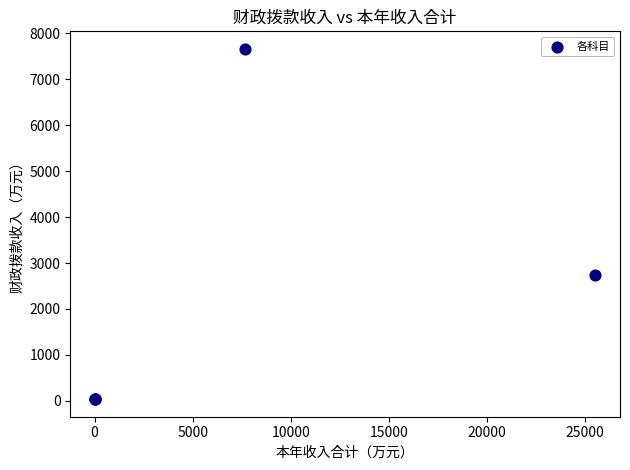

What Y value in the scatter plot is closest to 3849?

2741.7